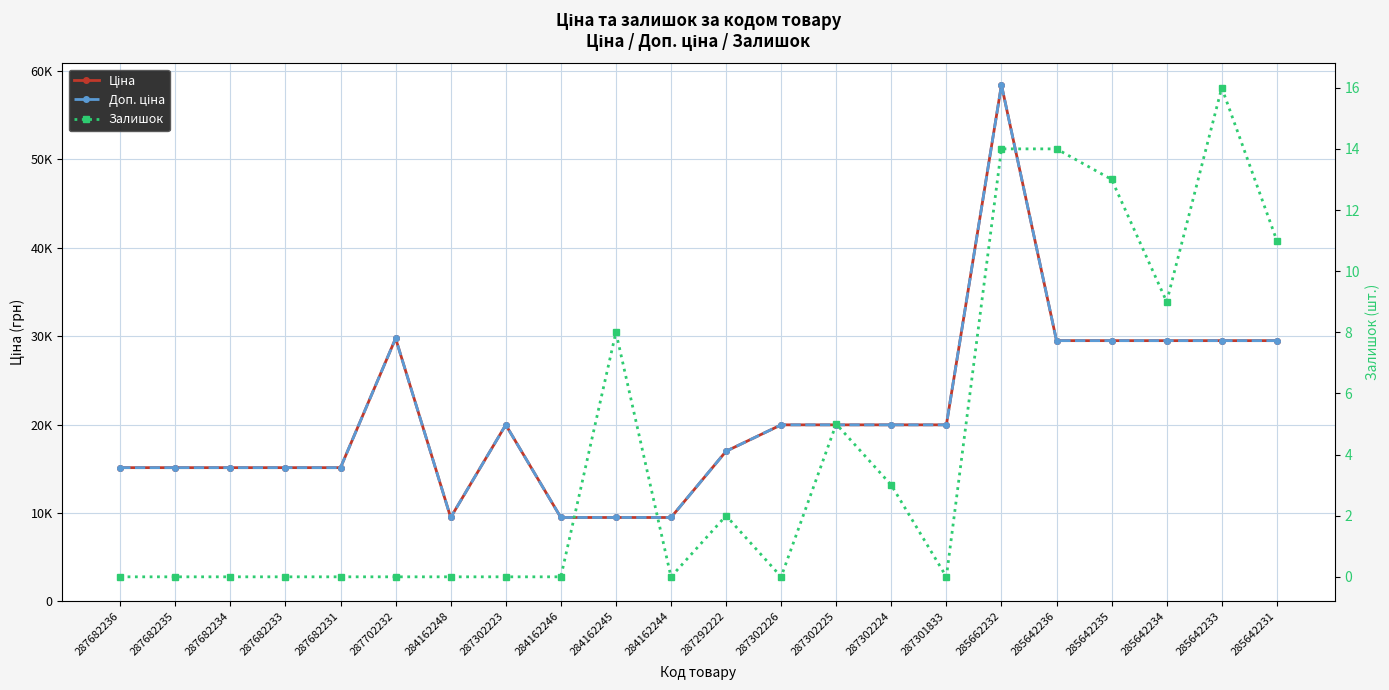

Where is the first local maximum for Залишок?

284162245